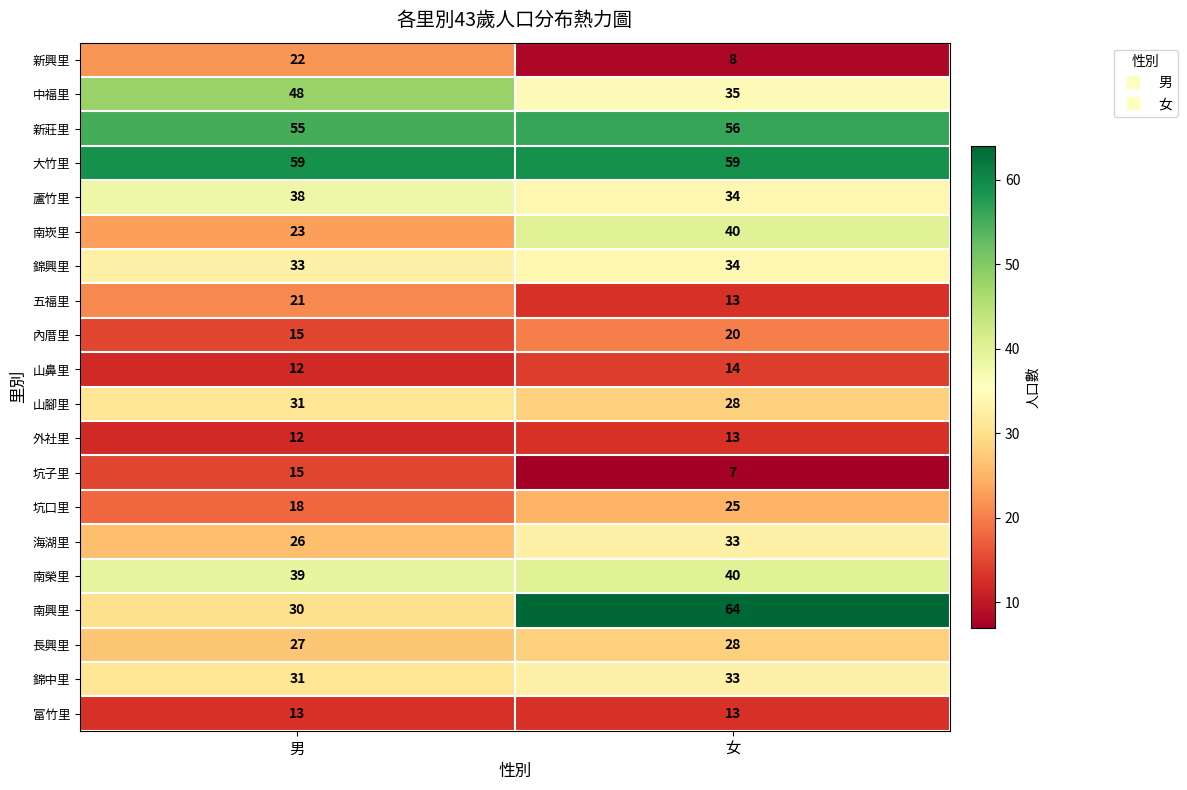

What is the spread (max minus min) of values at 男?

47